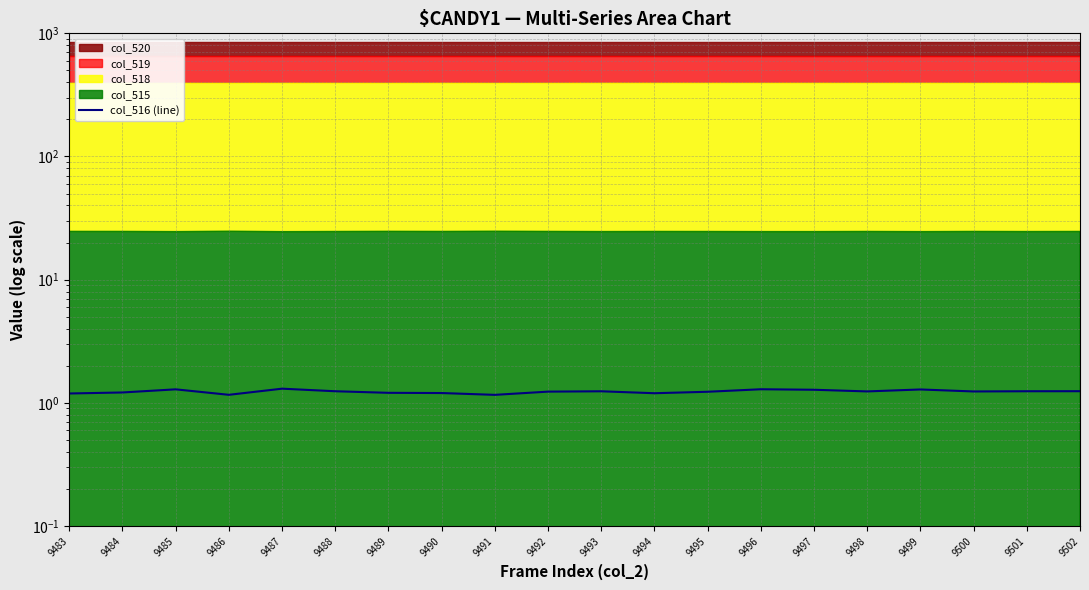

Reading left to right, extract all data points from this chart.

1.2	1.2	1.3	1.2	1.3	1.2	1.2	1.2	1.2	1.2	1.2	1.2	1.2	1.3	1.3	1.2	1.3	1.2	1.2	1.2